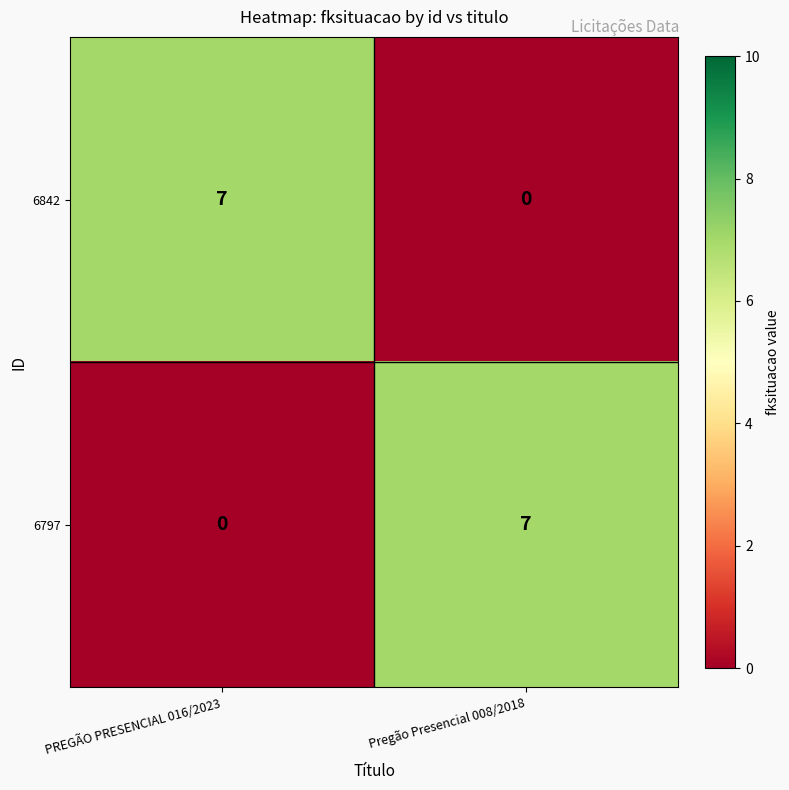

Which category has the highest value in the 6797 series?

Pregão Presencial 008/2018